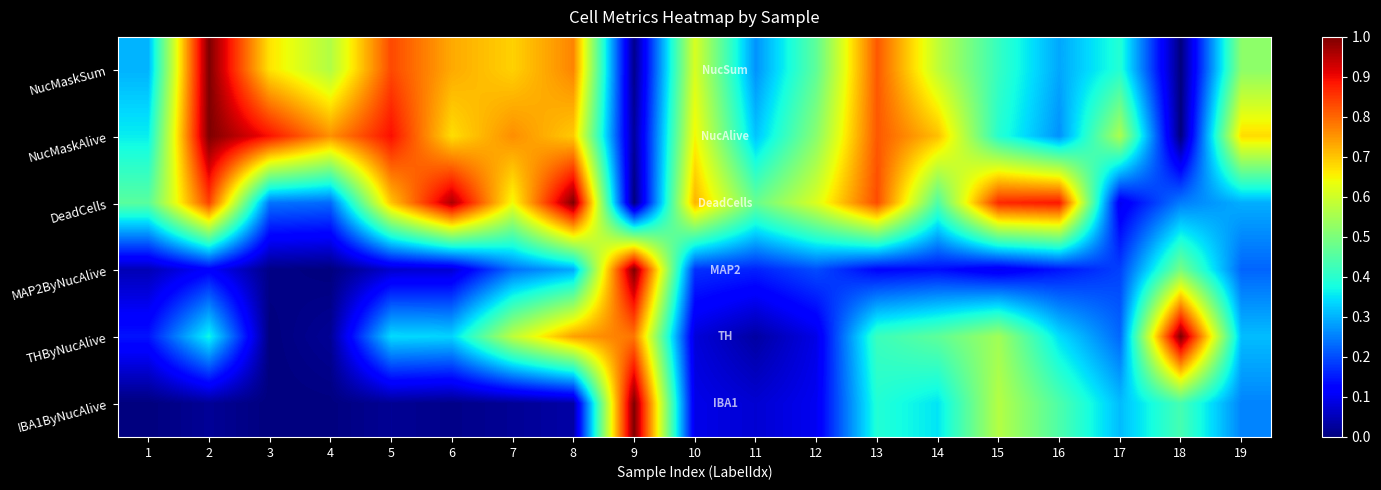

What is the difference between the highest and lowest values at 13?

0.7